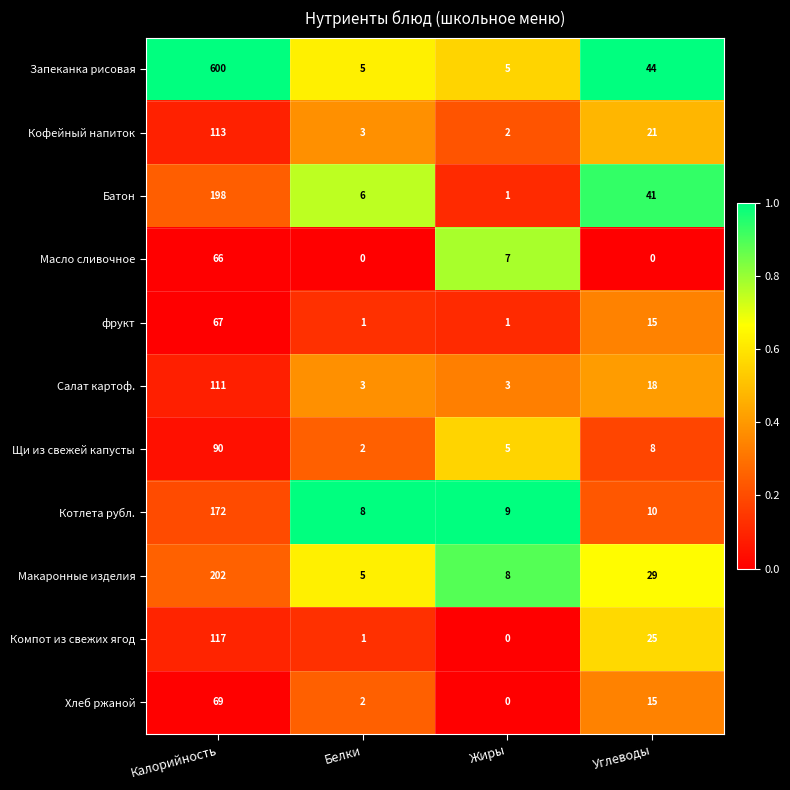

Rank the series by their maximum value, from lowest to highest.

Масло сливочное, фрукт, Хлеб ржаной, Щи из свежей капусты, Салат картоф., Кофейный напиток, Компот из свежих ягод, Котлета рубл., Батон, Макаронные изделия, Запеканка рисовая